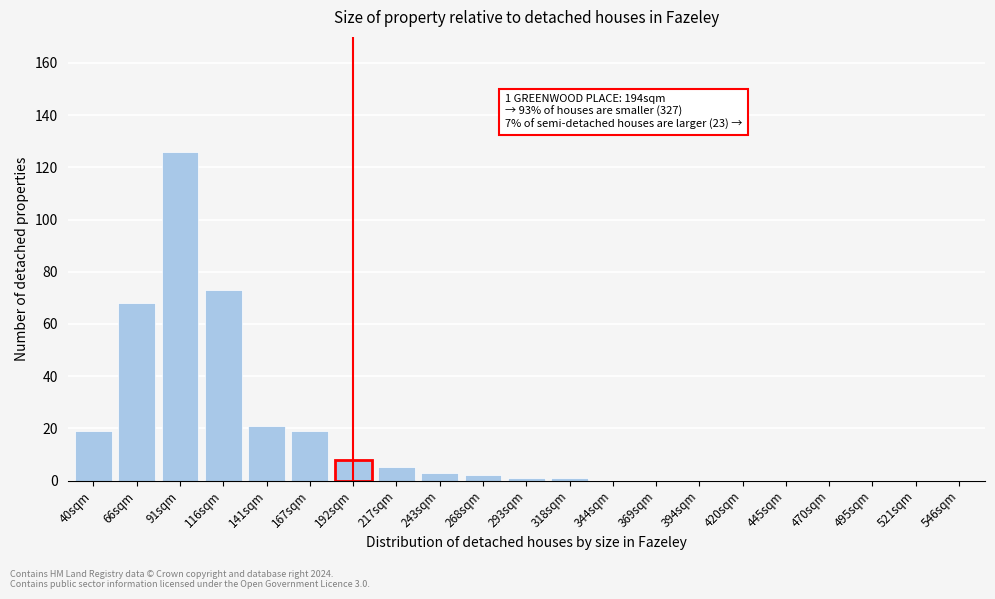

Reading right to left, transcribe all the data shown in this chart.

546sqm=0	521sqm=0	495sqm=0	470sqm=0	445sqm=0	420sqm=0	394sqm=0	369sqm=0	344sqm=0	318sqm=1	293sqm=1	268sqm=2	243sqm=3	217sqm=5	192sqm=8	167sqm=19	141sqm=21	116sqm=73	91sqm=126	66sqm=68	40sqm=19